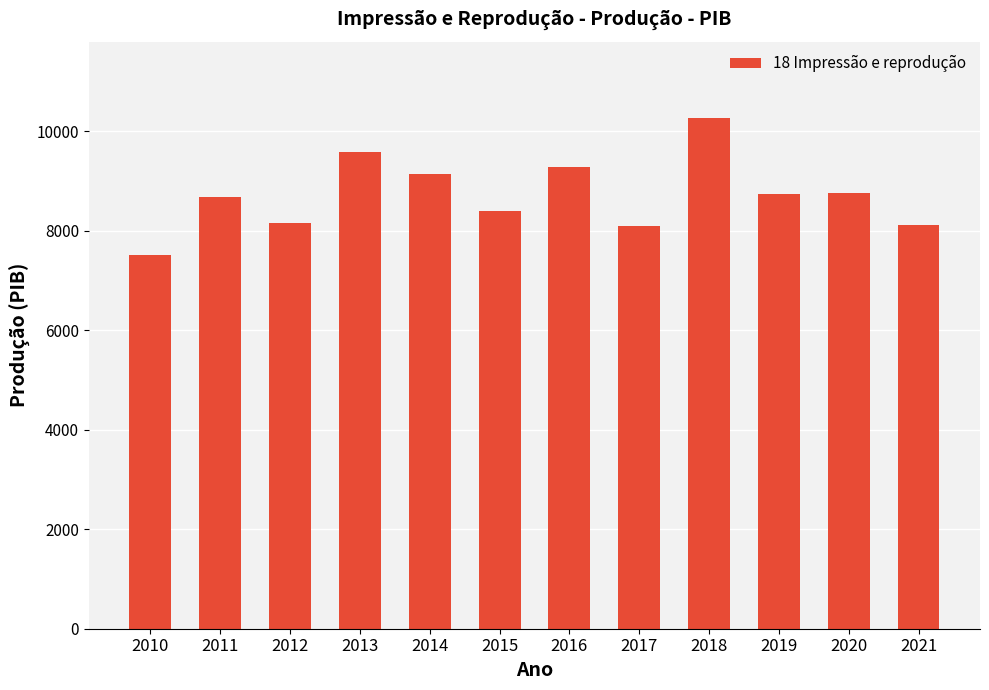

What is the maximum value shown in the chart?

10260